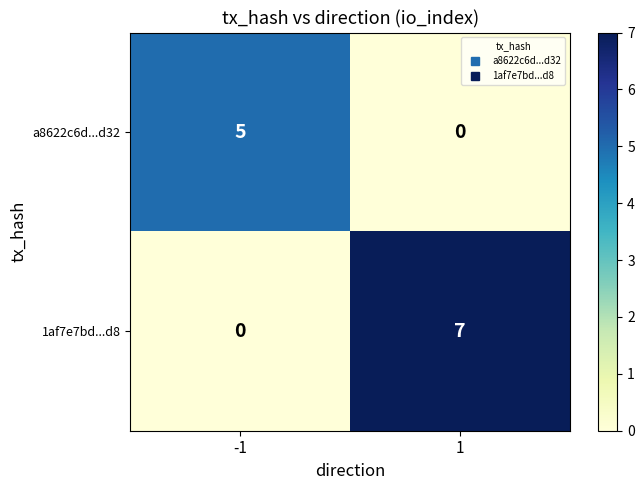

What is the difference between the a8622c6d...d32 values at 1 and -1?

5